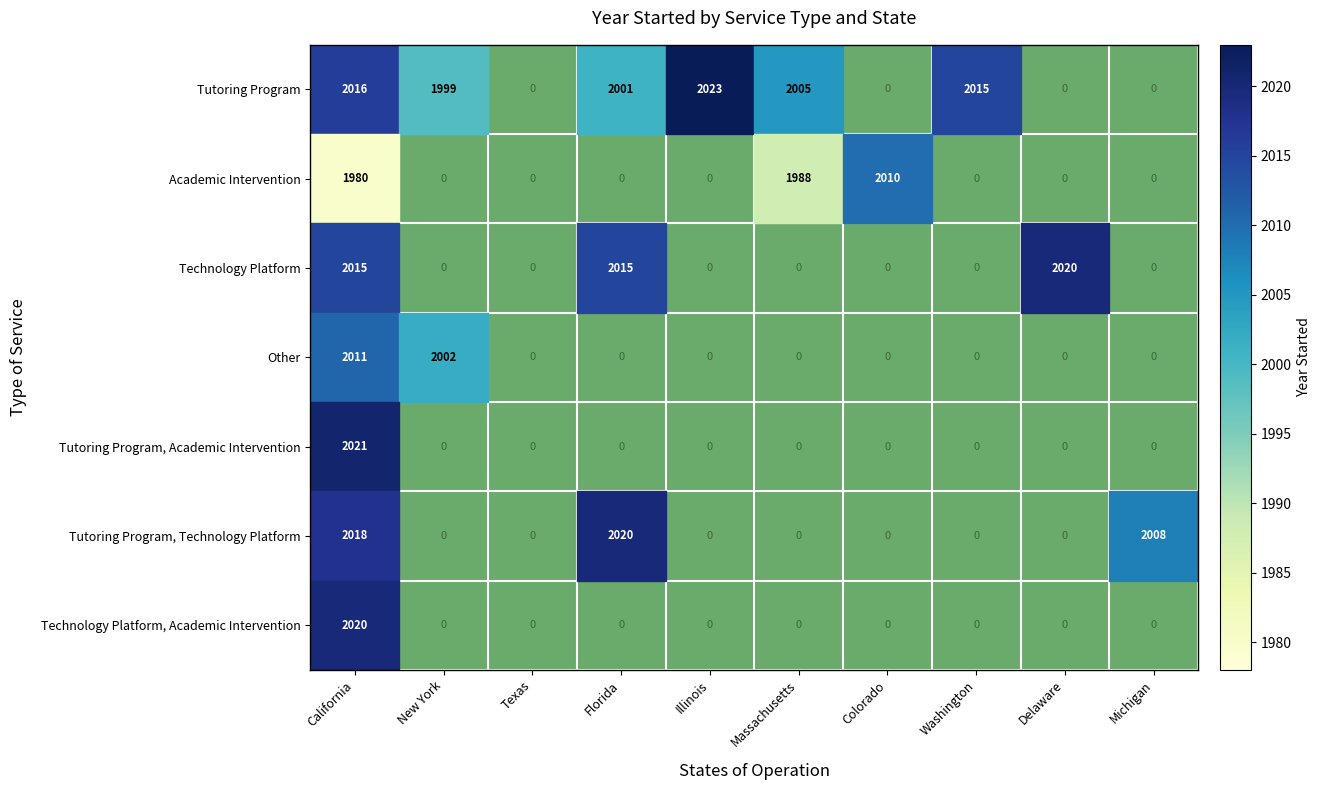

Which series has the widest spread of values?

Tutoring Program